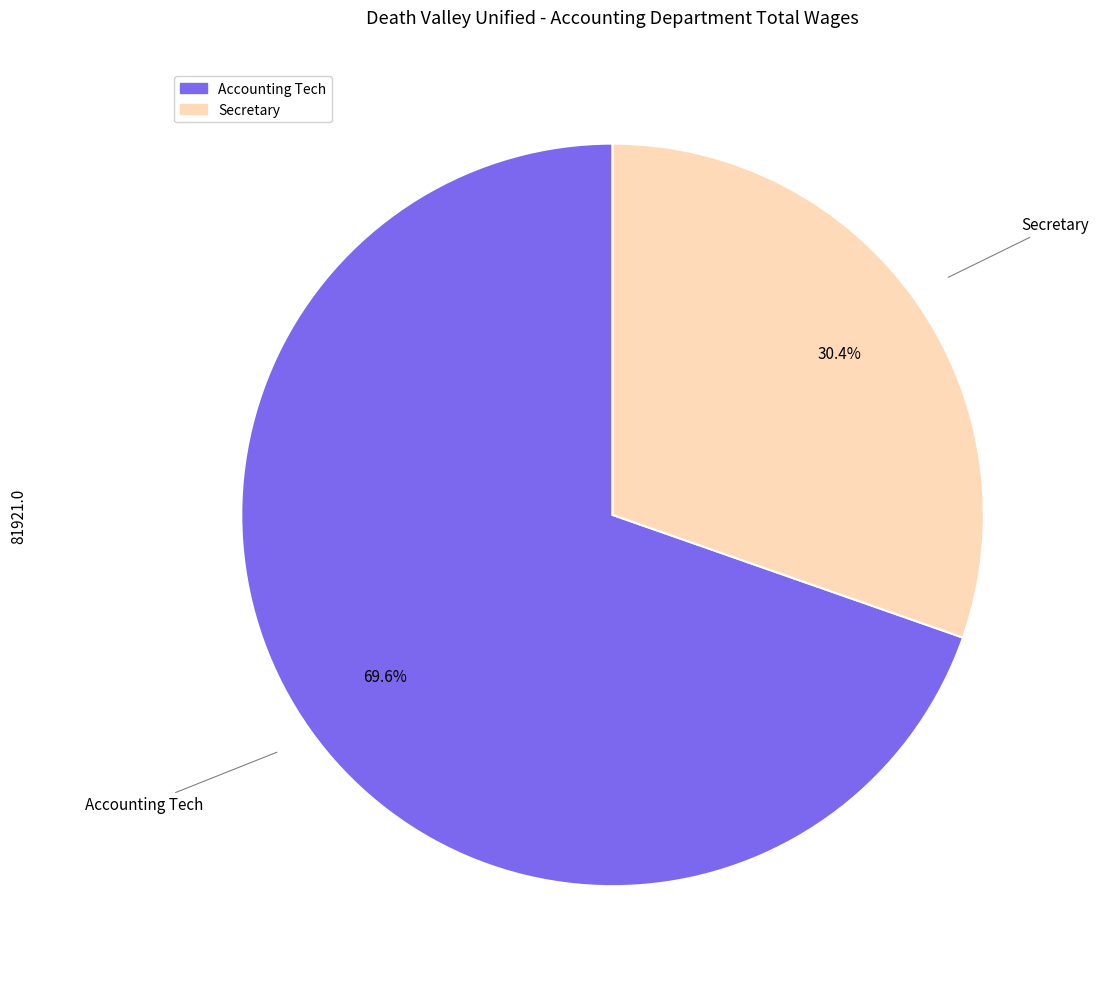

True or false: Secretary accounts for 39% of the total.

False